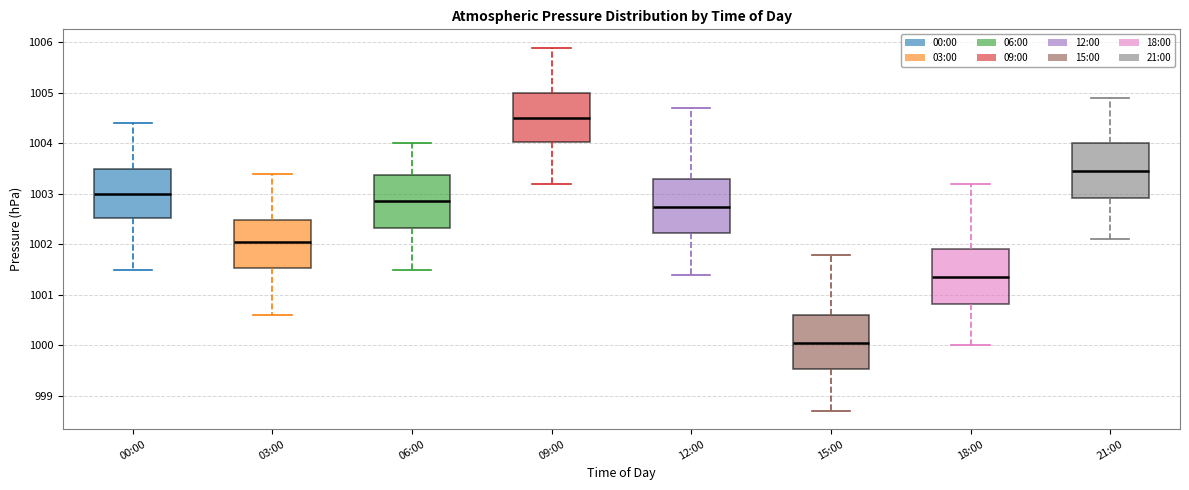

Reading left to right, read every box against the y-axis: the position of its median line, the range the box covers, and the ends of its whiskers. The values are not printed on the chart, so give them approximately, as read against the axis.

00:00: median 1003.0, box 1002.5 to 1003.5, whiskers 1001.5 to 1004.4
03:00: median 1002.1, box 1001.5 to 1002.5, whiskers 1000.6 to 1003.4
06:00: median 1002.9, box 1002.3 to 1003.4, whiskers 1001.5 to 1004.0
09:00: median 1004.5, box 1004.0 to 1005.0, whiskers 1003.2 to 1005.9
12:00: median 1002.8, box 1002.2 to 1003.3, whiskers 1001.4 to 1004.7
15:00: median 1000.1, box 999.5 to 1000.6, whiskers 998.7 to 1001.8
18:00: median 1001.4, box 1000.8 to 1001.9, whiskers 1000.0 to 1003.2
21:00: median 1003.5, box 1002.9 to 1004.0, whiskers 1002.1 to 1004.9